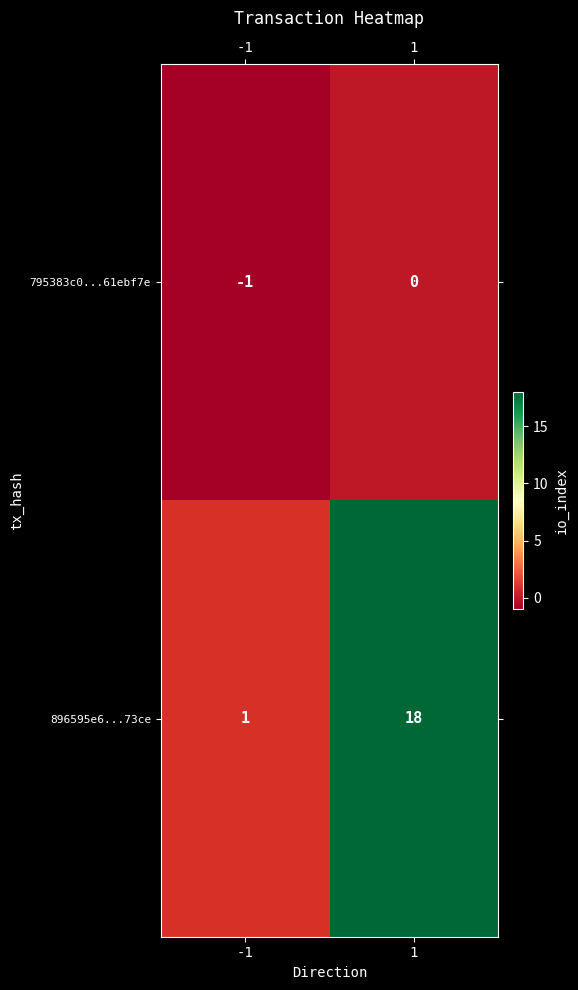

Rank the series at -1 from lowest to highest value.

795383c0...61ebf7e, 896595e6...73ce